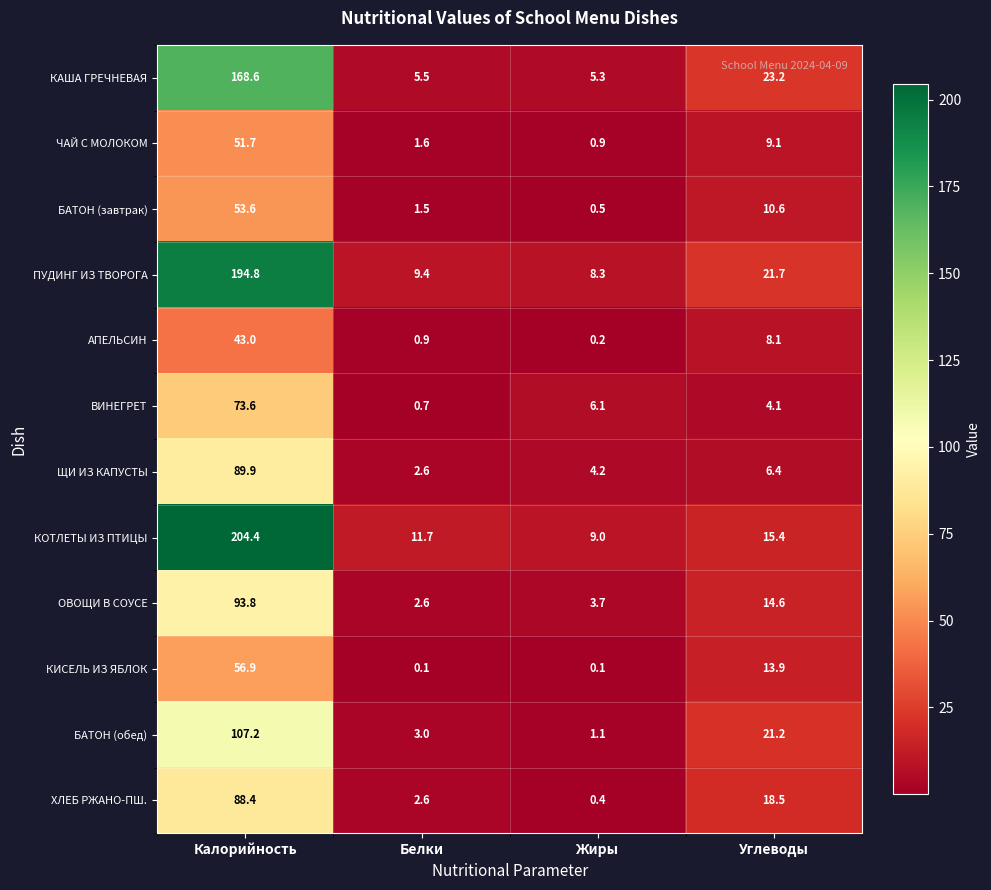

At how many categories does at least one series exceed 170?

1